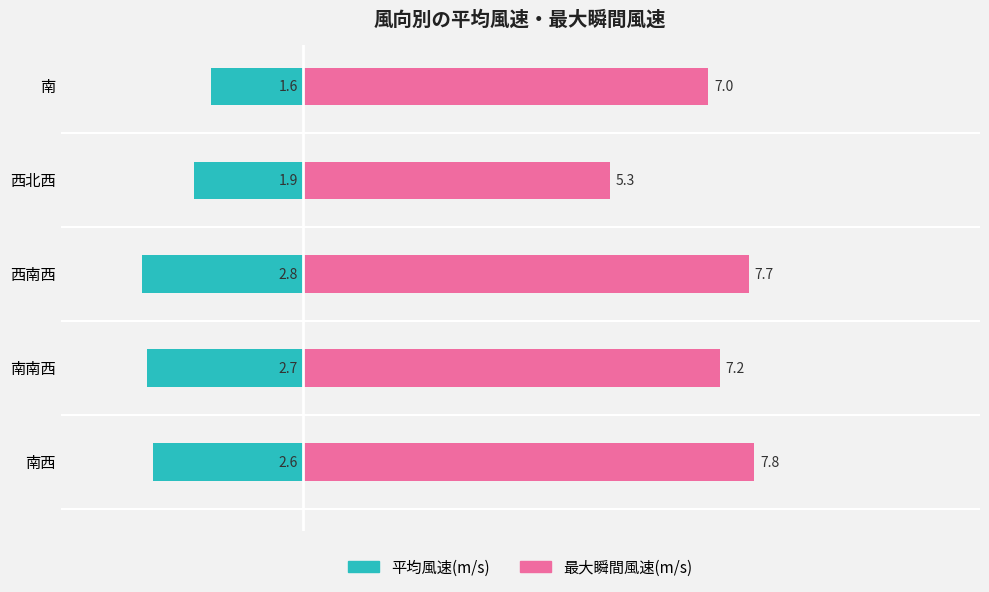

The value of 最大瞬間風速(m/s) at 西北西 is 8.2. True or false?

False